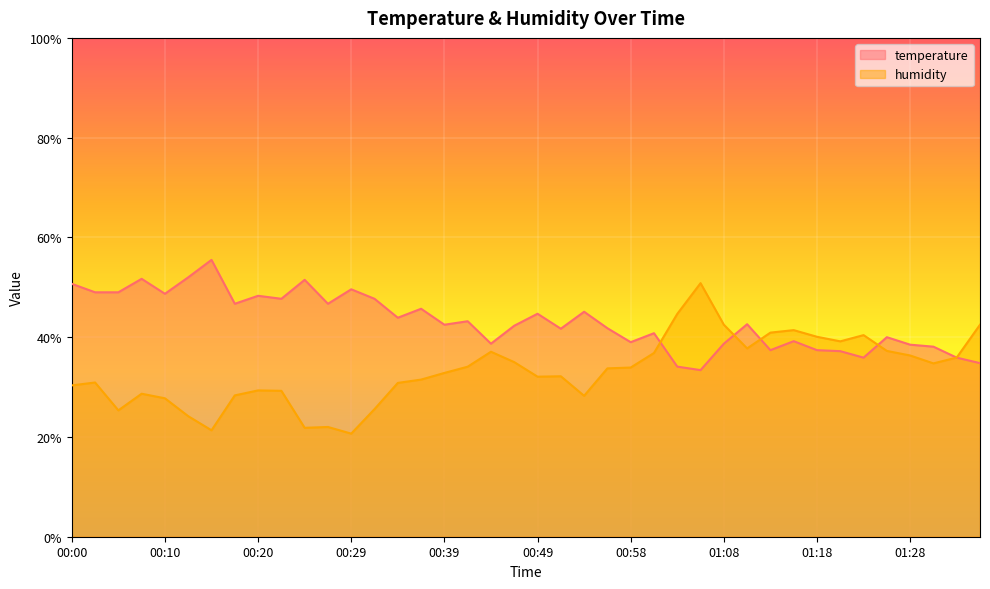

What is the total value across all series at 01:06?

84.2